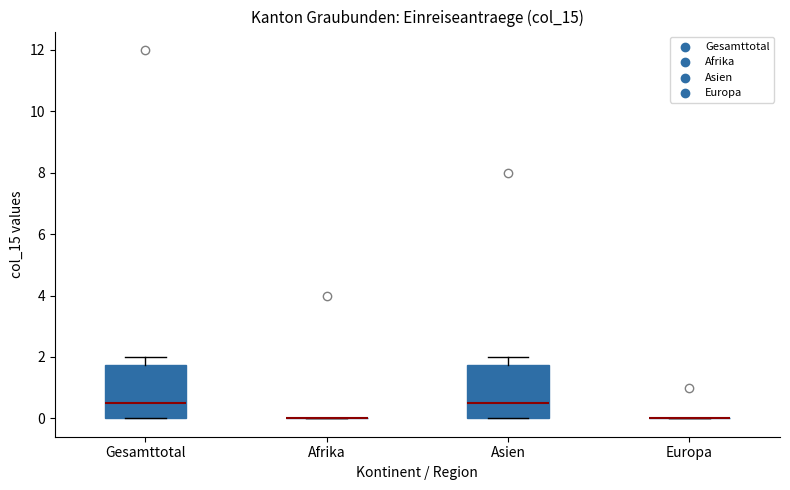

Where is the upper edge of the box for Gesamttotal on the y-axis? The values are not printed on the chart, so give them approximately, as read against the axis.

1.8